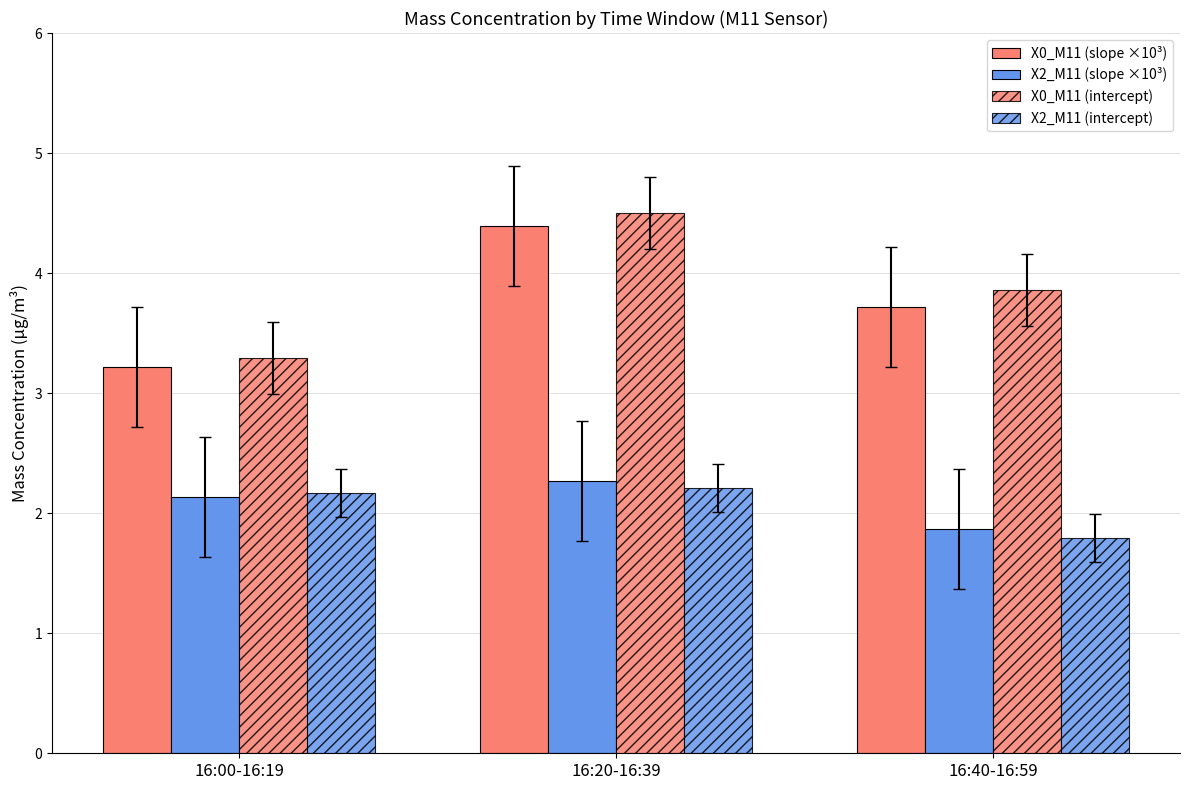

Reading left to right, extract all data points from this chart.

X0_M11 (slope ×10³): 16:00-16:19=3.2	16:20-16:39=4.4	16:40-16:59=3.7
X2_M11 (slope ×10³): 16:00-16:19=2.1	16:20-16:39=2.3	16:40-16:59=1.9
X0_M11 (intercept): 16:00-16:19=3.3	16:20-16:39=4.5	16:40-16:59=3.9
X2_M11 (intercept): 16:00-16:19=2.2	16:20-16:39=2.2	16:40-16:59=1.8